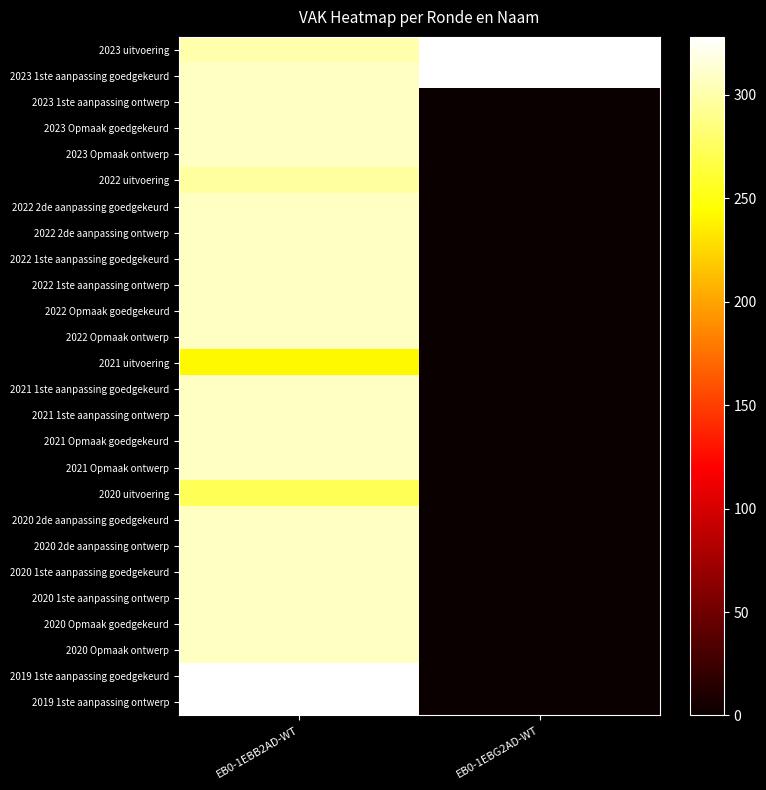

At EB0-1EBG2AD-WT, list the series in order from smallest to largest.

2023 1ste aanpassing ontwerp, 2023 Opmaak goedgekeurd, 2023 Opmaak ontwerp, 2022 uitvoering, 2022 2de aanpassing goedgekeurd, 2022 2de aanpassing ontwerp, 2022 1ste aanpassing goedgekeurd, 2022 1ste aanpassing ontwerp, 2022 Opmaak goedgekeurd, 2022 Opmaak ontwerp, 2021 uitvoering, 2021 1ste aanpassing goedgekeurd, 2021 1ste aanpassing ontwerp, 2021 Opmaak goedgekeurd, 2021 Opmaak ontwerp, 2020 uitvoering, 2020 2de aanpassing goedgekeurd, 2020 2de aanpassing ontwerp, 2020 1ste aanpassing goedgekeurd, 2020 1ste aanpassing ontwerp, 2020 Opmaak goedgekeurd, 2020 Opmaak ontwerp, 2019 1ste aanpassing goedgekeurd, 2019 1ste aanpassing ontwerp, 2023 uitvoering, 2023 1ste aanpassing goedgekeurd